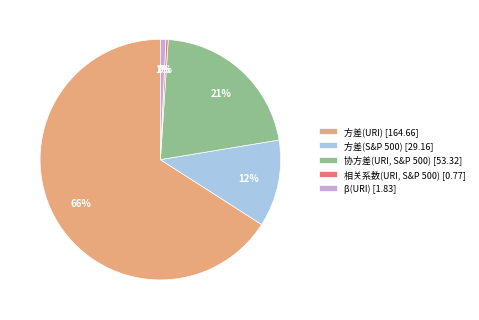

What is the largest slice in the pie chart?

方差(URI)